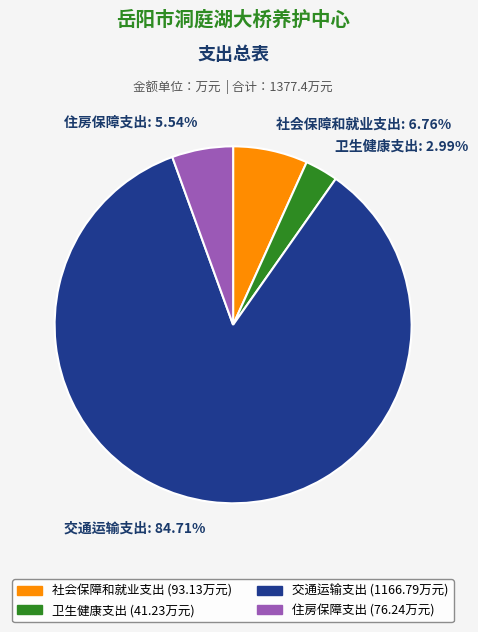

Between 住房保障支出 and 交通运输支出, which is larger?

交通运输支出